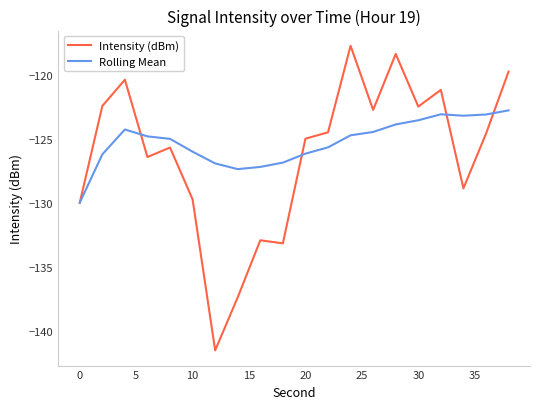

What is the maximum value shown in the chart?

-117.7